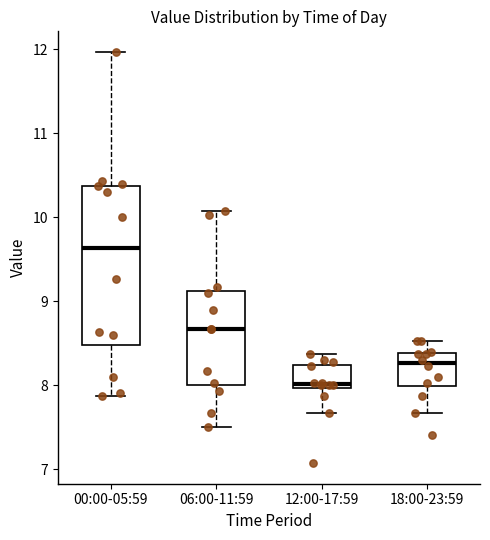

Reading left to right, read every box against the y-axis: the position of its median line, the range the box covers, and the ends of its whiskers. The values are not printed on the chart, so give them approximately, as read against the axis.

00:00-05:59: median 9.6, box 8.5 to 10.4, whiskers 7.9 to 12.0
06:00-11:59: median 8.7, box 8.0 to 9.1, whiskers 7.5 to 10.1
12:00-17:59: median 8.0 (just above the box's lower edge), box 8.0 to 8.2, whiskers 7.7 to 8.4
18:00-23:59: median 8.3, box 8.0 to 8.4, whiskers 7.7 to 8.5